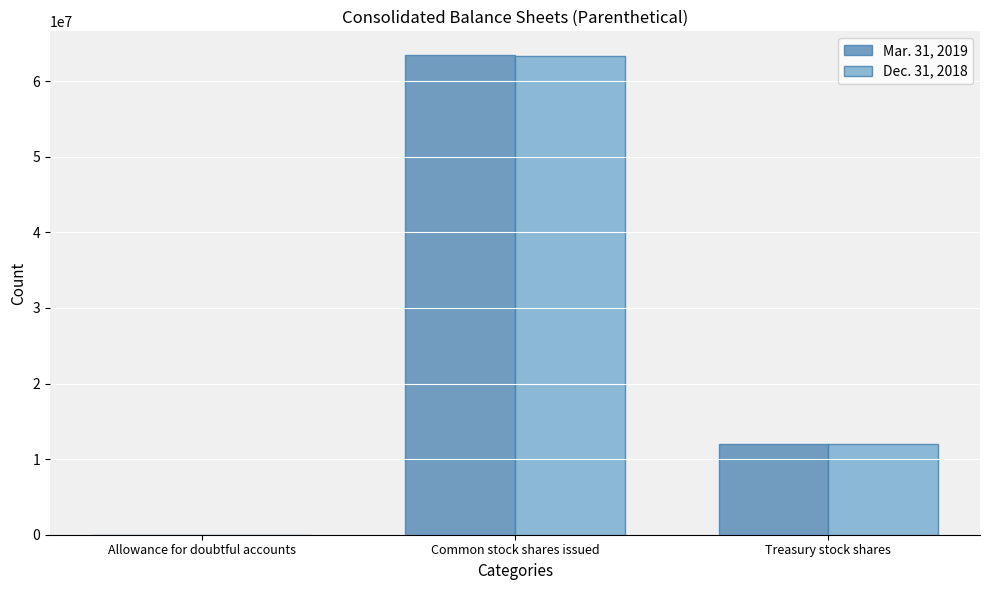

Is the value of Mar. 31, 2019 at Allowance for doubtful accounts greater than the value of Dec. 31, 2018 at Common stock shares issued?

No